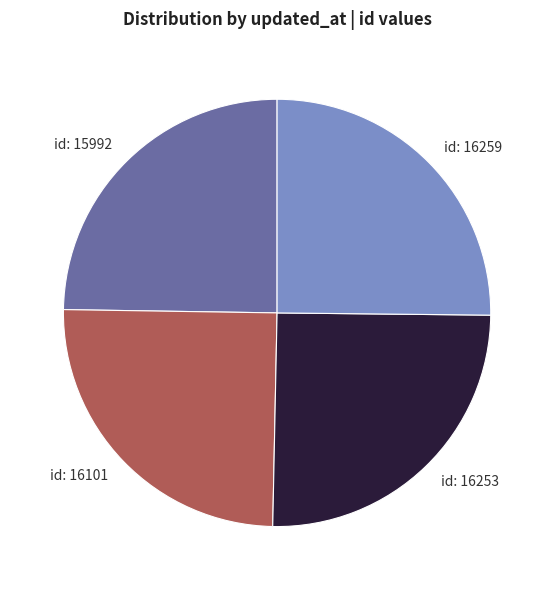

Is it true that id: 15992 is 15% of the pie?

False